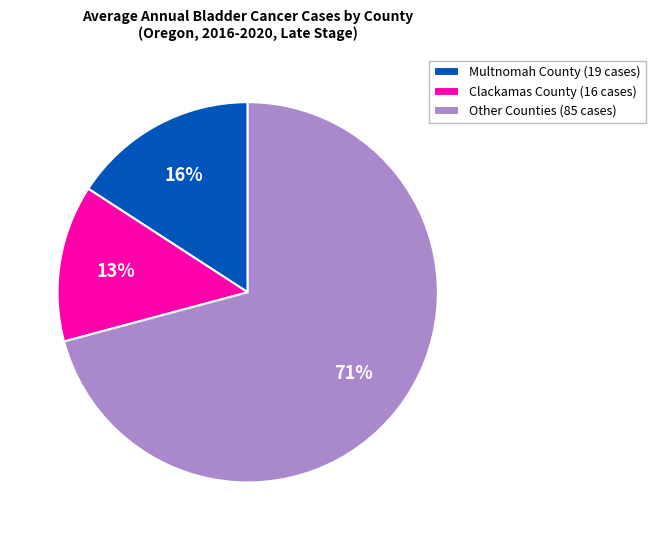

Combined, do Other Counties (85 cases) and Multnomah County (19 cases) account for over 50%?

Yes